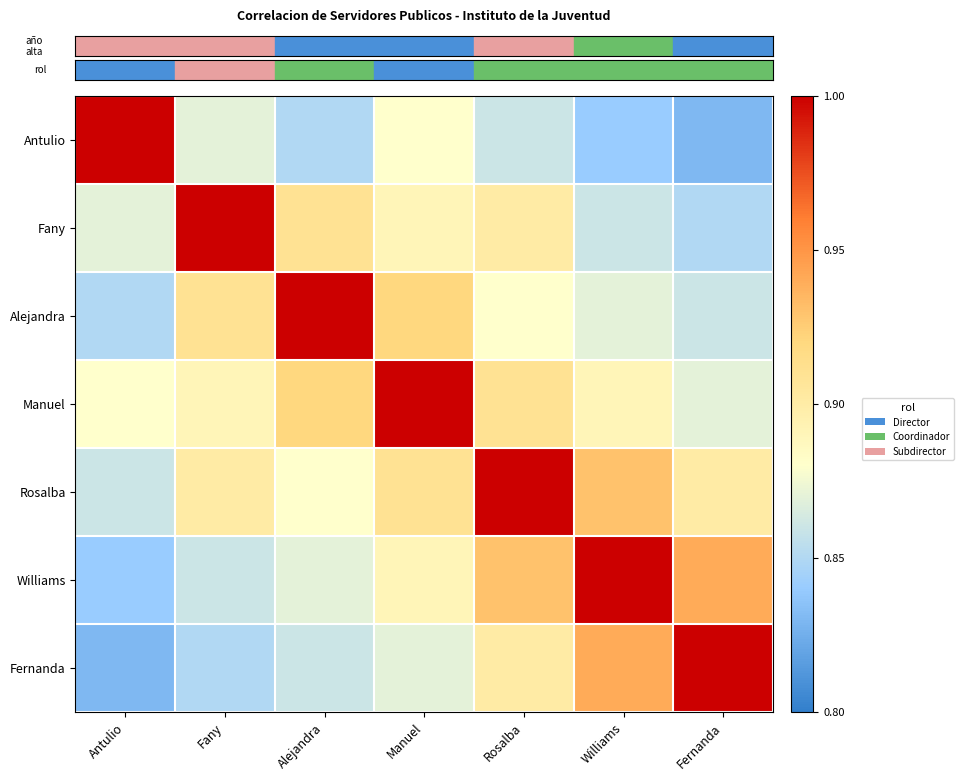

What is the total value across all series at Manuel?

6.4